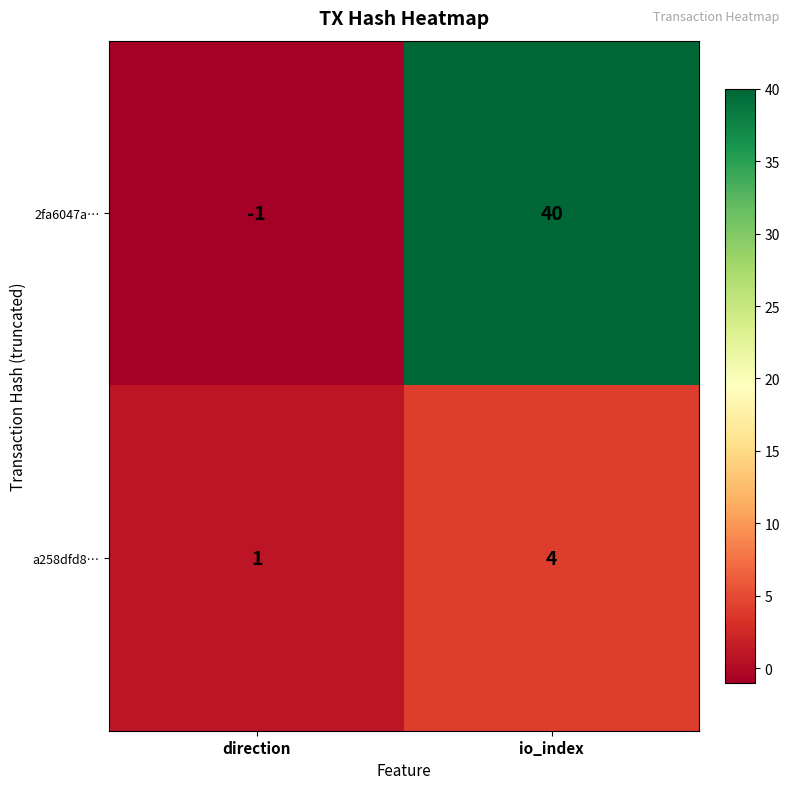

Which series has the largest total across all categories?

2fa6047a…